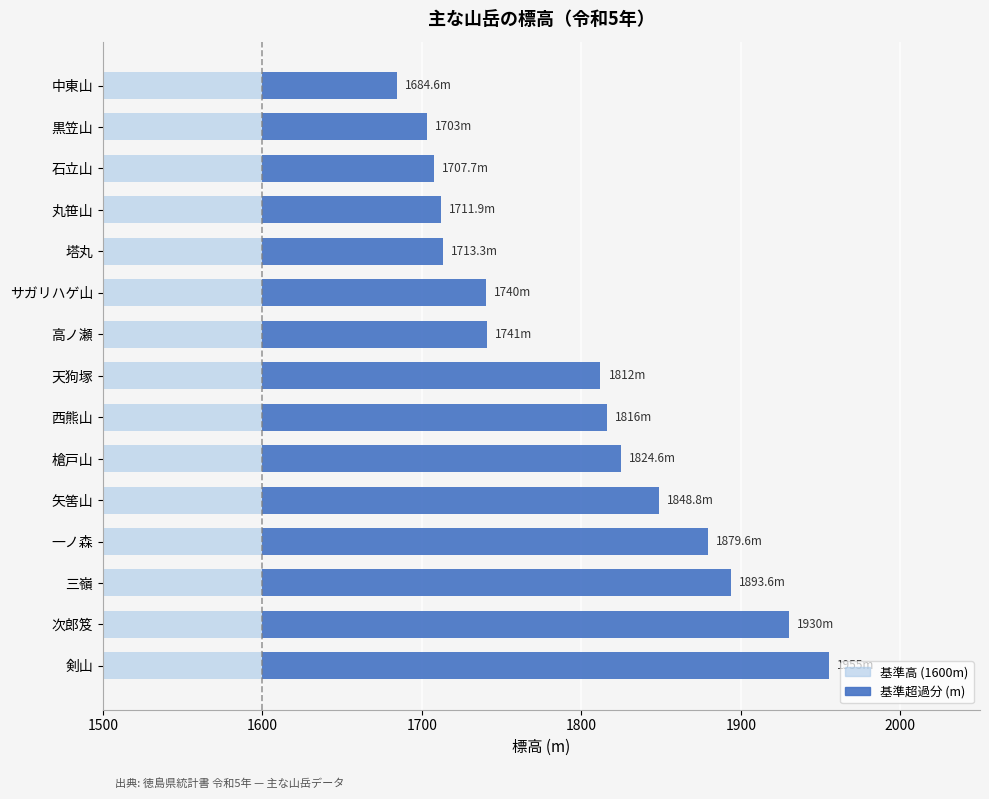

Rank the series by their average value, from highest to lowest.

基準超過分 (m), 基準高 (1600m)